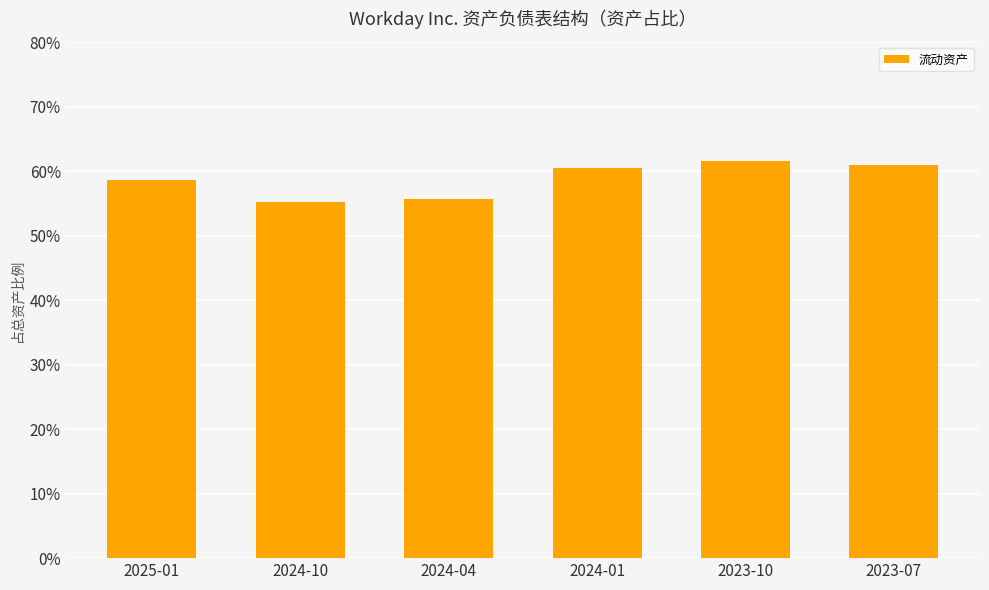

The chart shows a value of 0.6 at 2025-01. True or false?

True